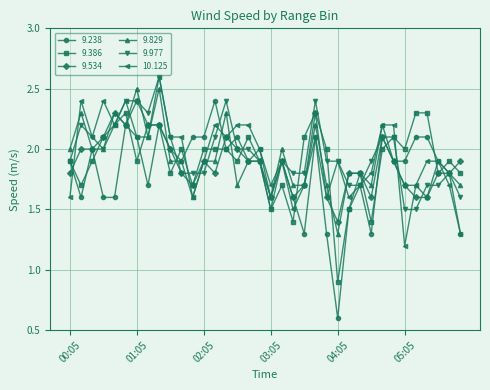

Reading left to right, extract all data points from this chart.

9.238: 1.9	1.6	2.0	1.6	1.6	2.2	2.1	1.7	2.2	2.0	1.9	2.1	2.1	2.4	2.0	2.1	1.9	2.0	1.6	1.9	1.6	1.3	2.1	1.3	0.6	1.5	1.7	1.3	2.1	1.9	1.9	2.1	2.1	1.9	1.8	1.3
9.386: 1.9	1.7	1.9	2.1	2.2	2.3	1.9	2.2	2.2	1.8	2.0	1.7	2.0	2.0	2.0	1.9	2.1	1.9	1.5	1.7	1.4	2.1	2.3	2.0	0.9	1.5	1.8	1.4	2.0	2.1	2.0	2.3	2.3	1.8	1.9	1.8
9.534: 1.8	2.0	2.0	2.1	2.3	2.2	2.4	2.2	2.2	2.0	1.8	1.7	1.9	1.8	2.1	2.0	1.9	1.9	1.6	1.9	1.6	1.7	2.3	1.6	1.4	1.8	1.8	1.6	2.1	1.9	1.7	1.6	1.6	1.8	1.8	1.9
9.829: 2.0	2.3	2.0	2.0	2.3	2.2	2.5	2.1	2.5	1.9	1.9	1.6	1.9	1.9	2.3	1.7	1.9	1.9	1.6	2.0	1.7	1.7	2.2	1.7	1.3	1.8	1.8	1.7	2.2	1.9	1.7	1.7	1.6	1.9	1.8	1.7
9.977: 1.9	2.2	2.1	2.0	2.2	2.4	2.4	2.3	2.6	2.1	1.8	1.8	1.8	2.1	2.4	2.0	2.0	1.9	1.5	1.9	1.8	1.8	2.4	1.9	1.9	1.7	1.7	1.9	2.1	2.1	1.5	1.5	1.7	1.7	1.8	1.6
10.125: 1.6	2.4	2.1	2.4	2.2	2.4	2.1	2.1	2.6	2.1	2.1	1.6	1.9	2.2	2.1	2.2	2.2	2.0	1.7	1.9	1.5	1.7	2.1	1.6	1.9	1.6	1.7	1.8	2.2	2.2	1.2	1.7	1.9	1.9	1.7	1.3